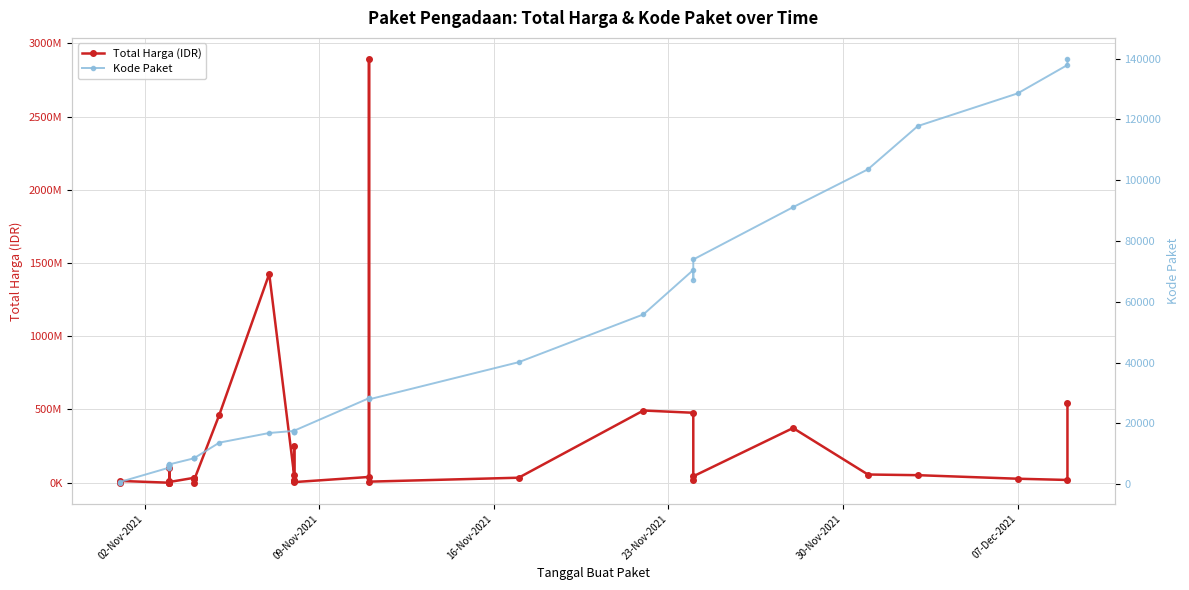

How many data points does each series have?

35